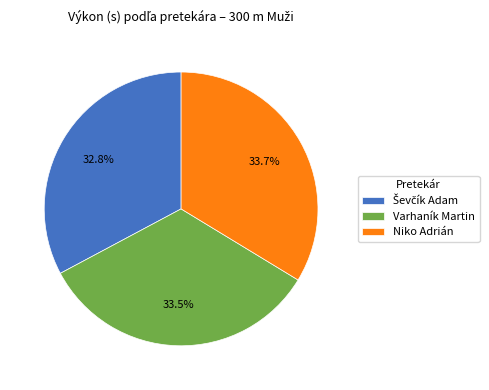

Does any single category account for the majority?

No